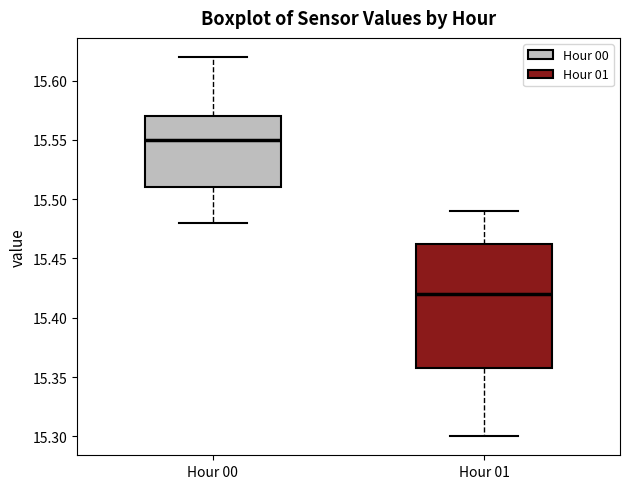

Where does the lower whisker of the box for Hour 00 end on the y-axis? The values are not printed on the chart, so give them approximately, as read against the axis.

15.480